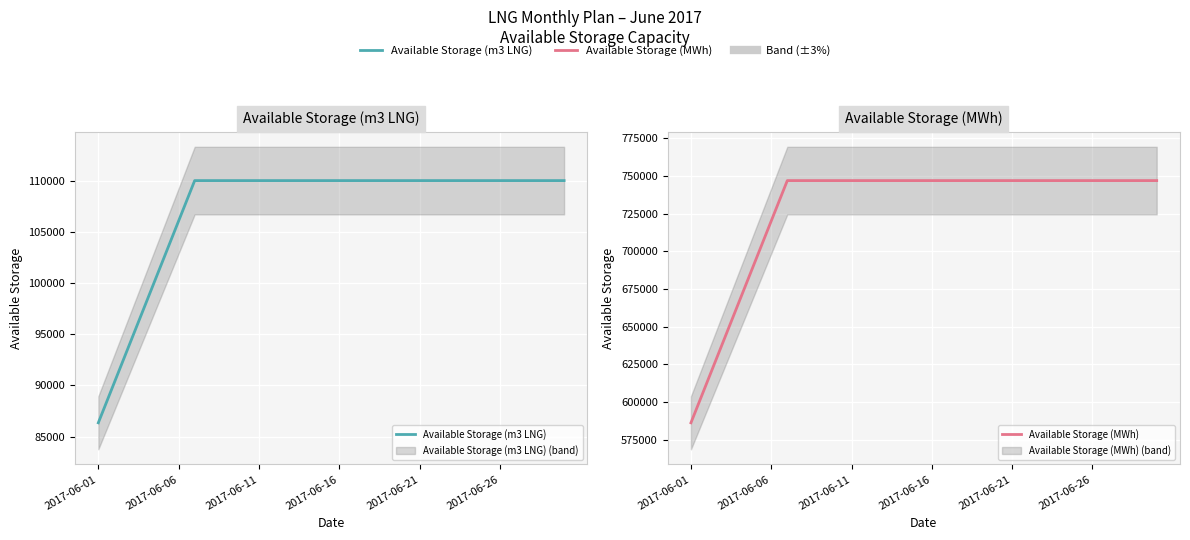

Rank the series by their average value, from highest to lowest.

Available Storage (MWh), Available Storage (m3 LNG)